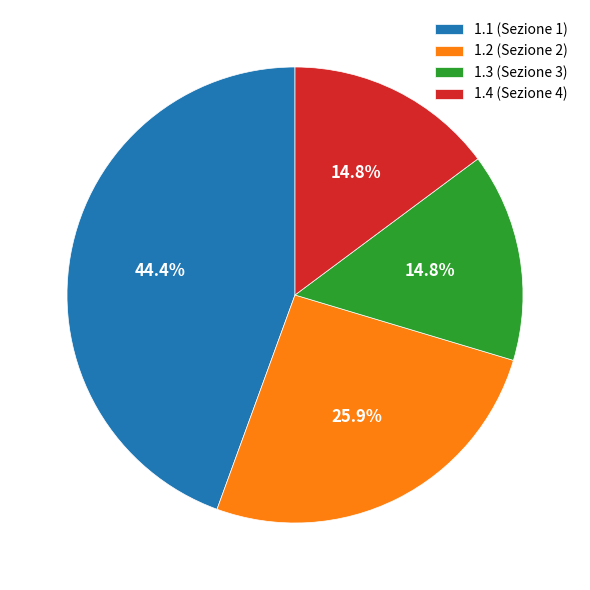

Does any single category account for the majority?

No